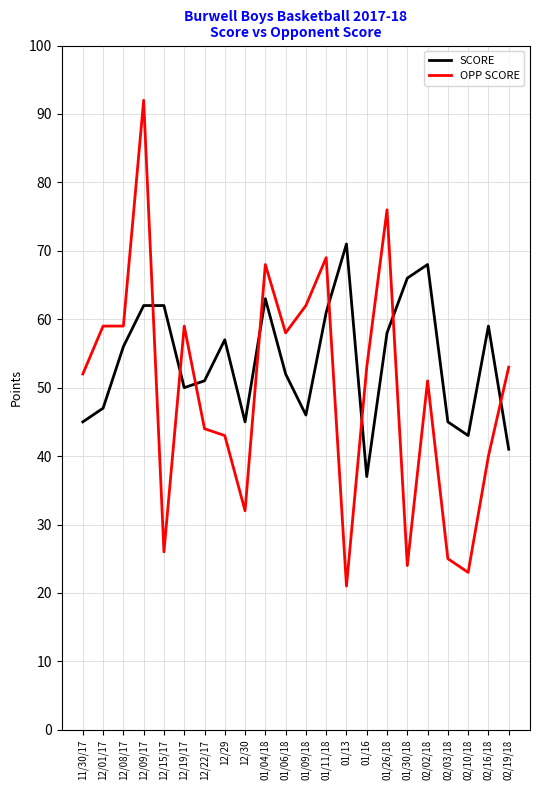

Which series has the largest range (max minus min)?

OPP SCORE